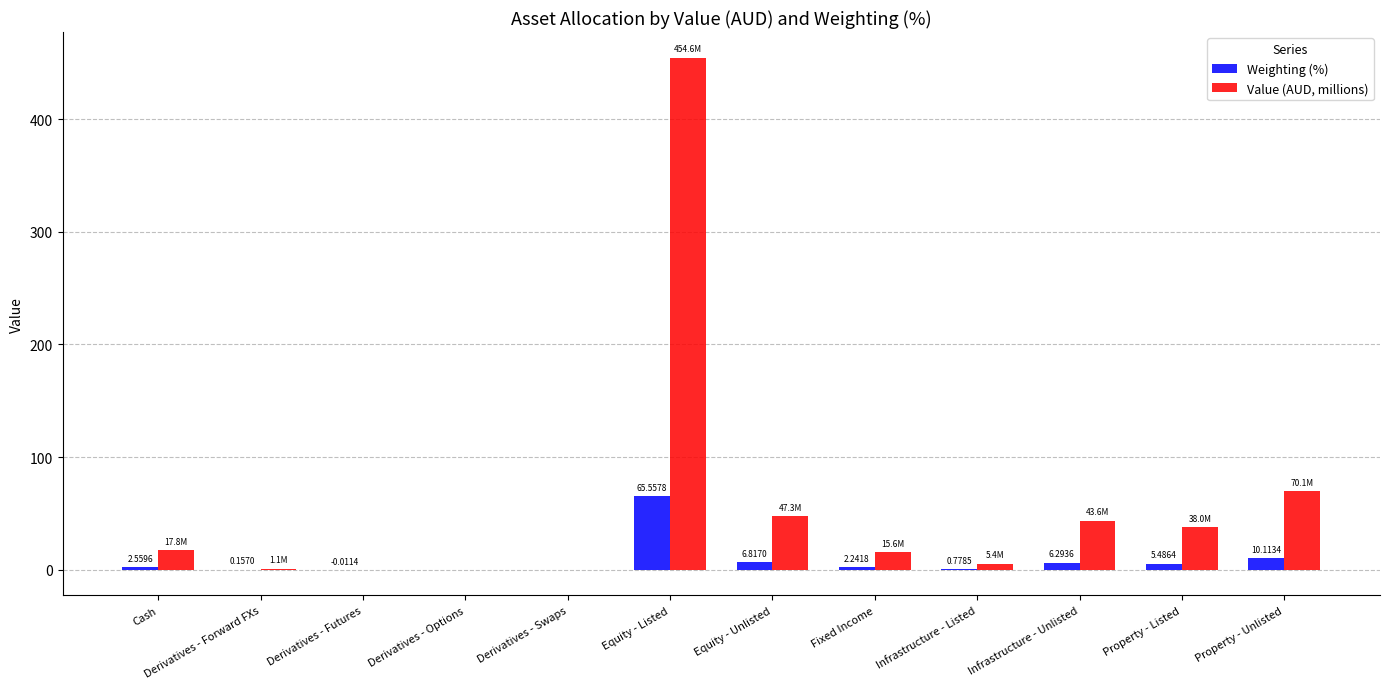

Which series has the largest total across all categories?

Value (AUD, millions)